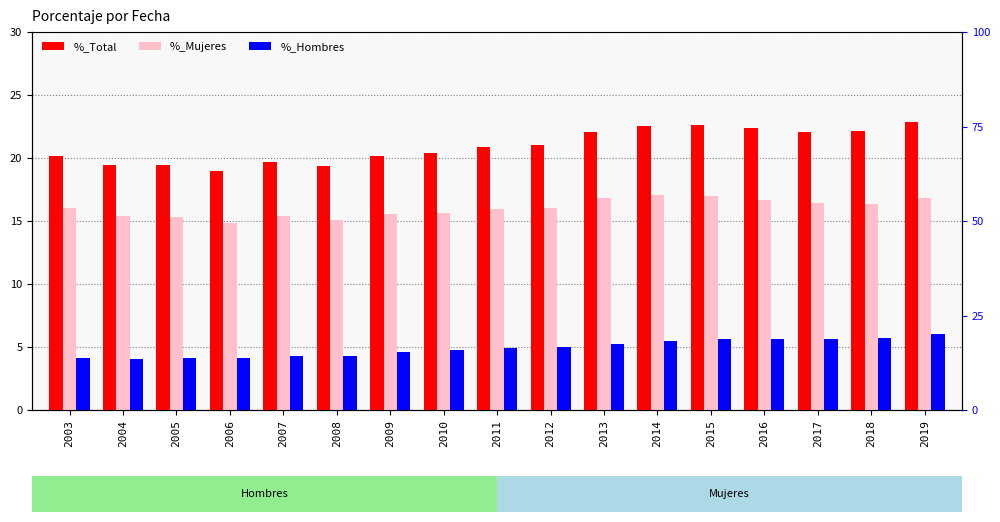

What value does the %_Hombres series have at 2013?

5.3